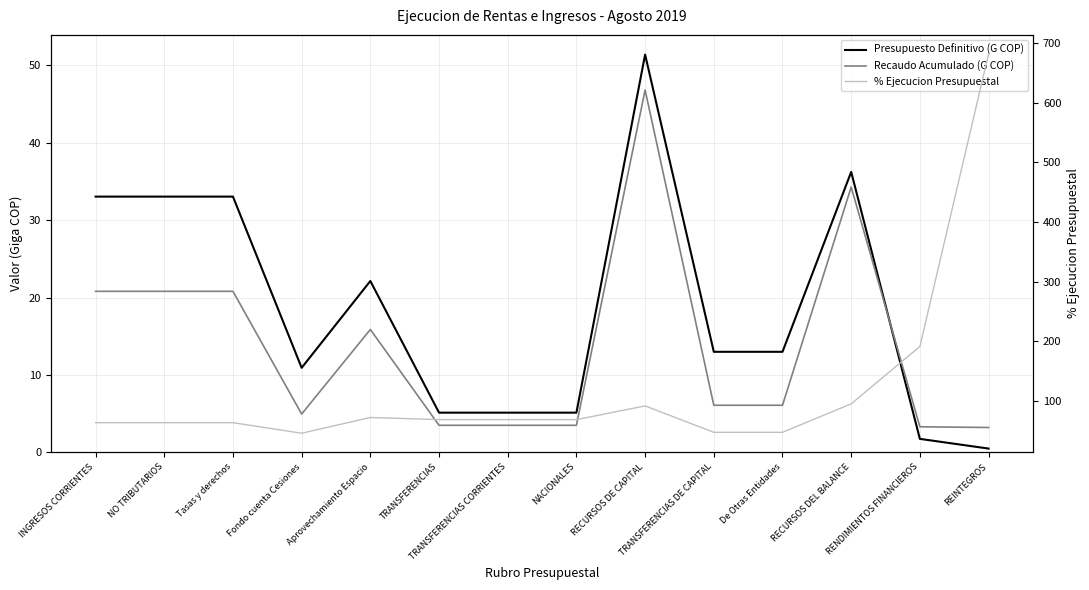

The Recaudo Acumulado (G COP) series shows 0.9 at NACIONALES. True or false?

False